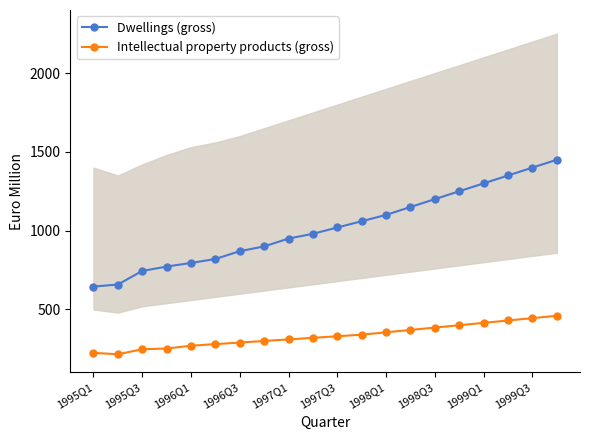

At which category is the sum across all series the highest?

19